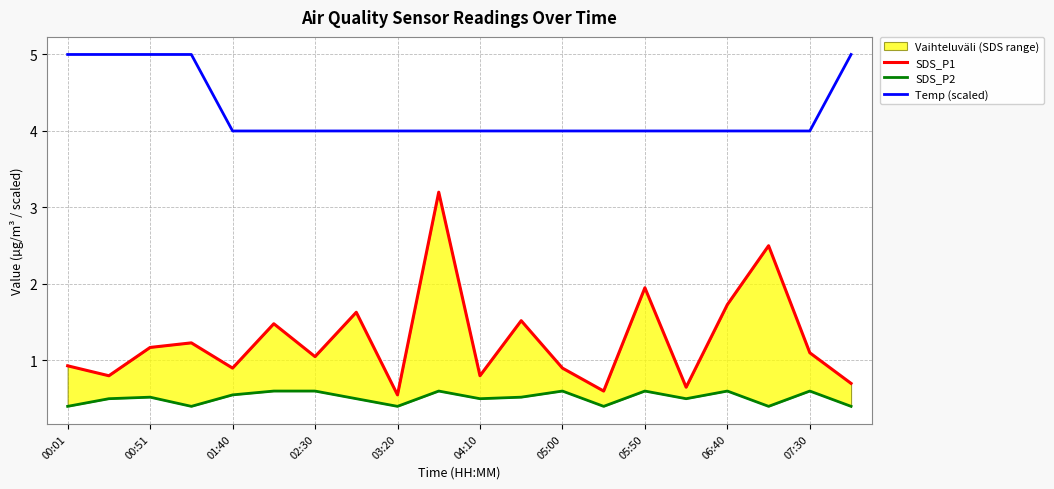

Is the value of SDS_P2 at 17 greater than the value of SDS_P1 at 15?

No